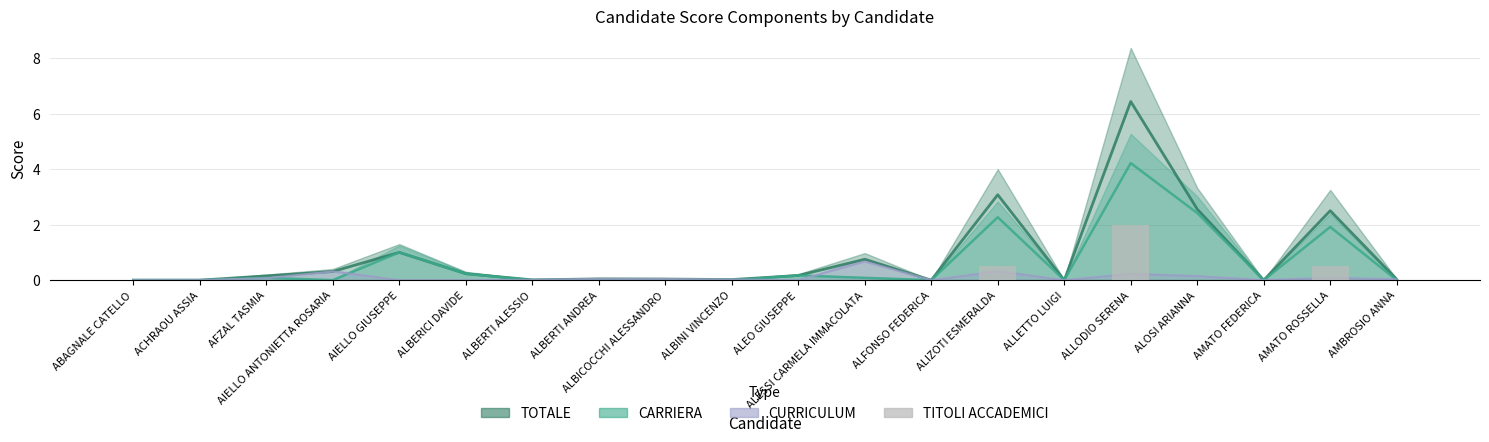

What is the difference between the second highest and minimum values?

0.5